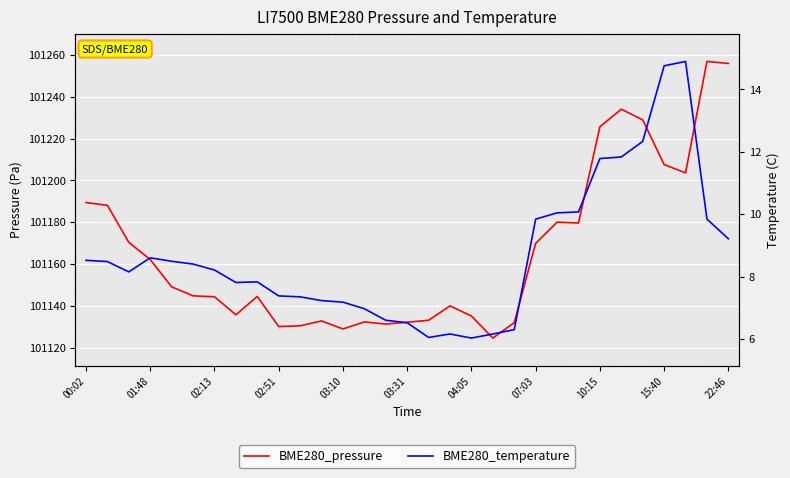

True or false: BME280_temperature and BME280_pressure intersect in this chart.

False